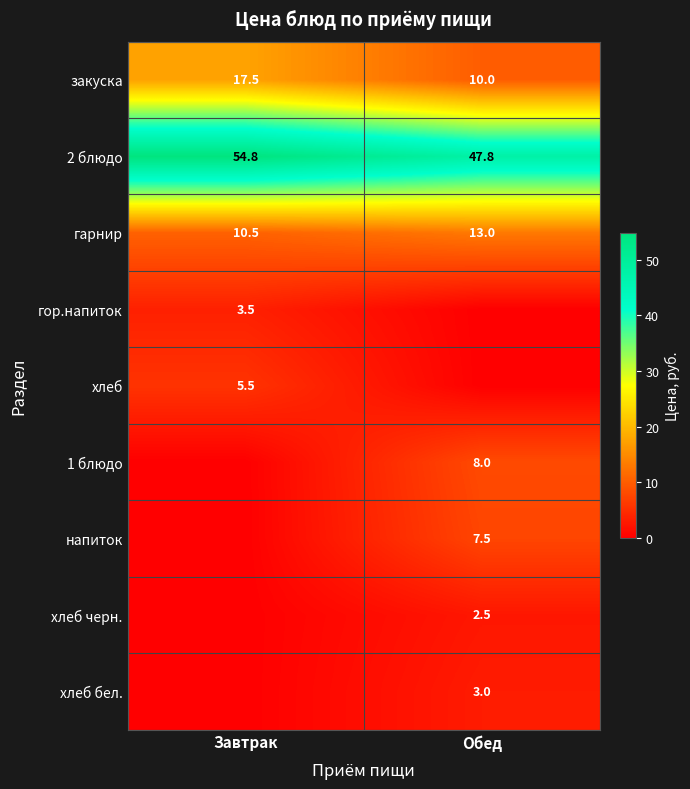

At how many categories does at least one series exceed 47?

2